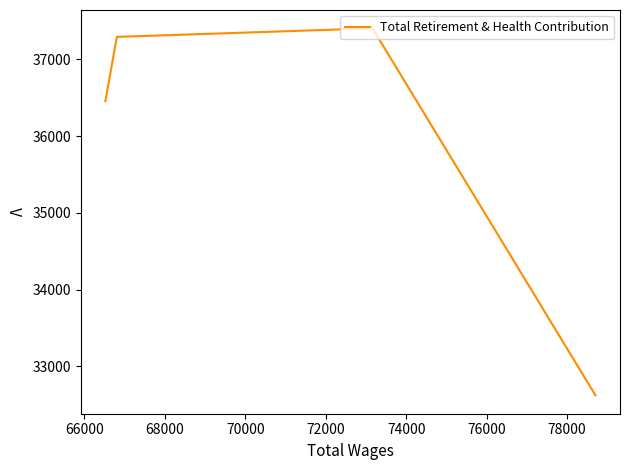

What is the smallest value displayed?

32623